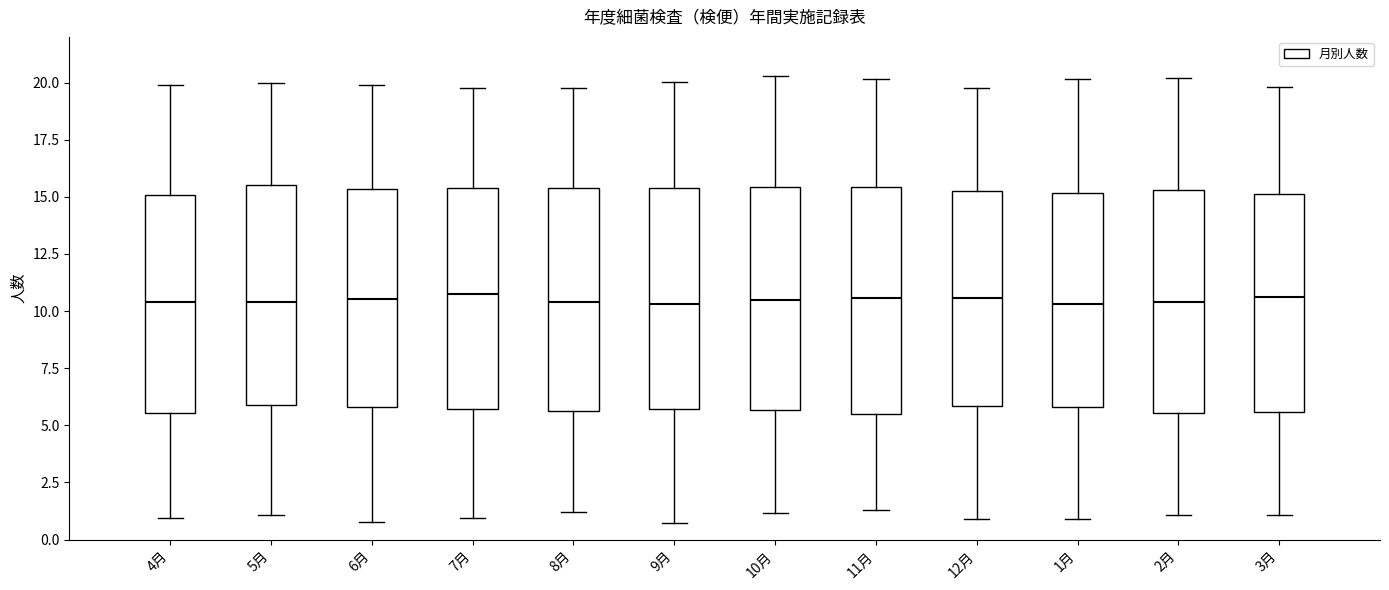

Where does the lower whisker of the box for 5月 end on the y-axis? The values are not printed on the chart, so give them approximately, as read against the axis.

1.0